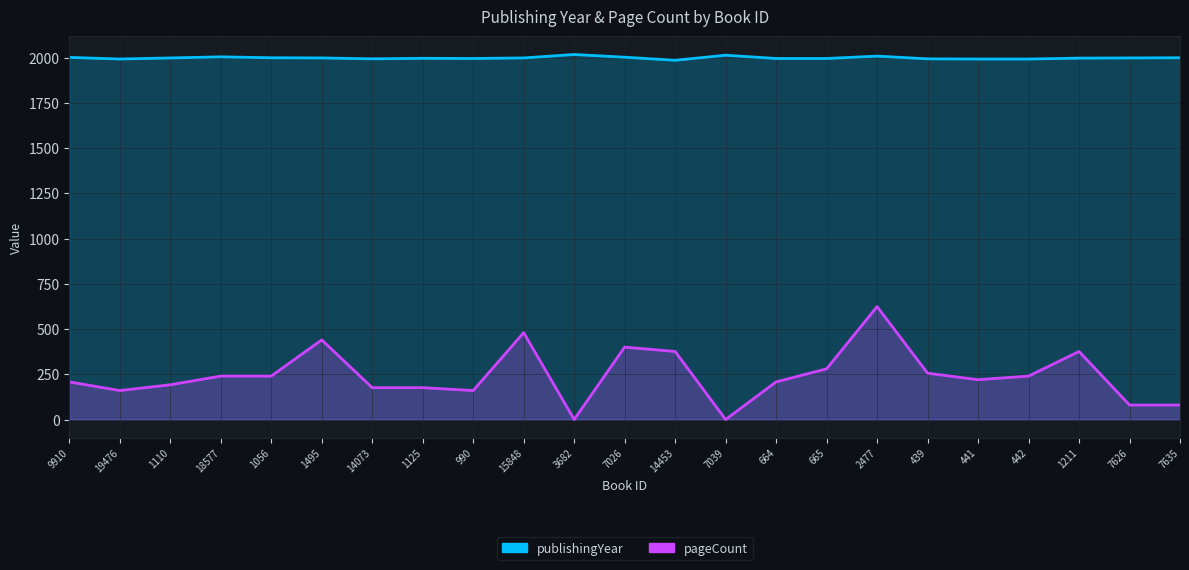

In pageCount, how many points are higher than both neighbors (excluding endpoints)?

5